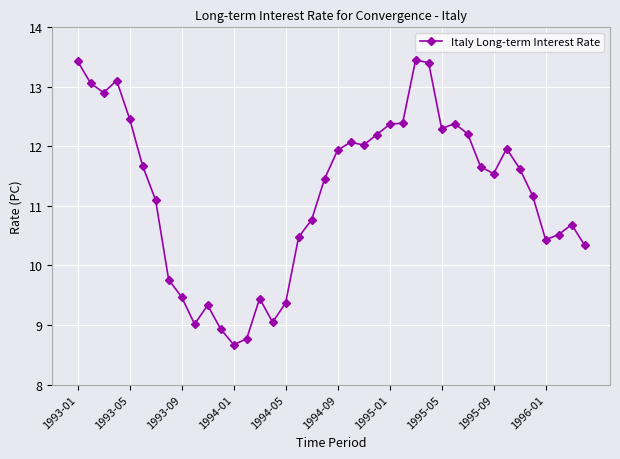

What is the average value?

11.2